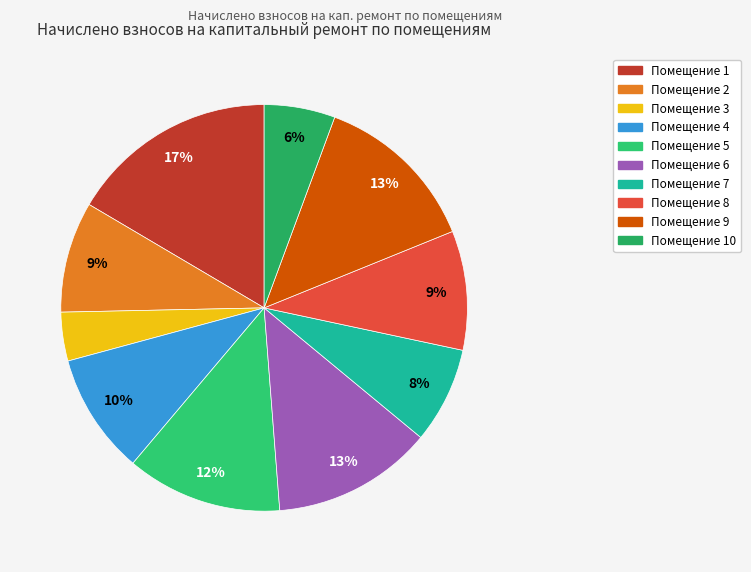

How many segments does this pie chart have?

10